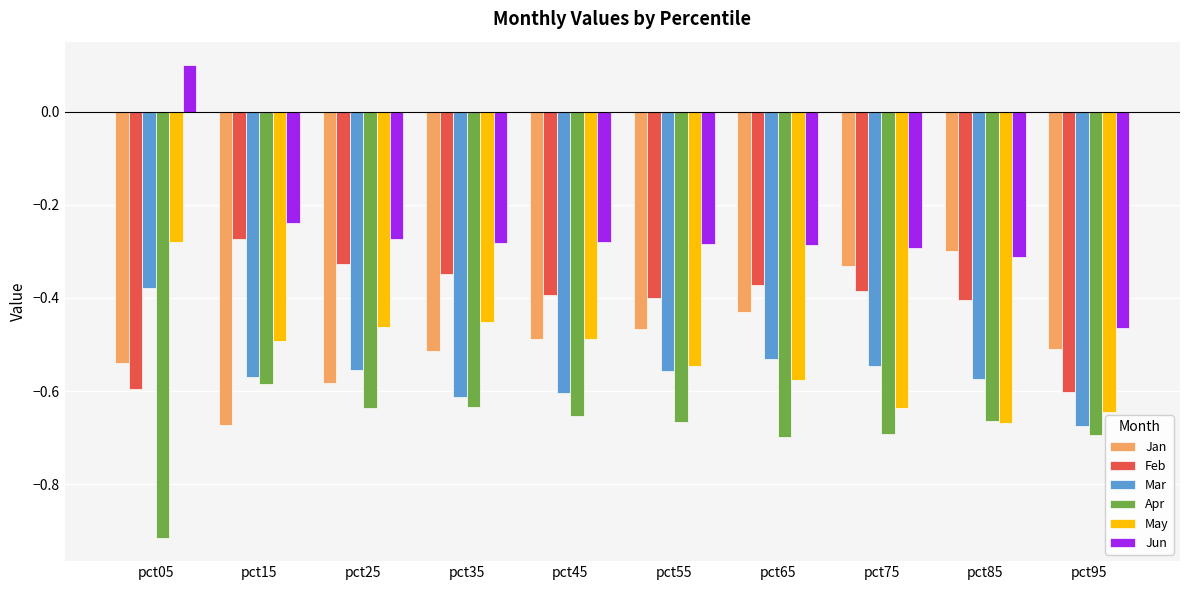

What is the difference between the maximum and minimum values in the Apr series?

0.3